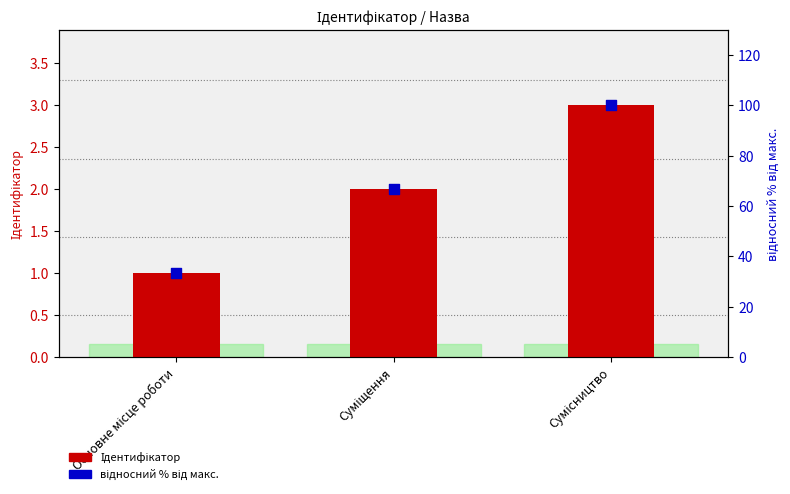

What are all the series names shown in the legend?

Ідентифікатор, відносний % від макс.